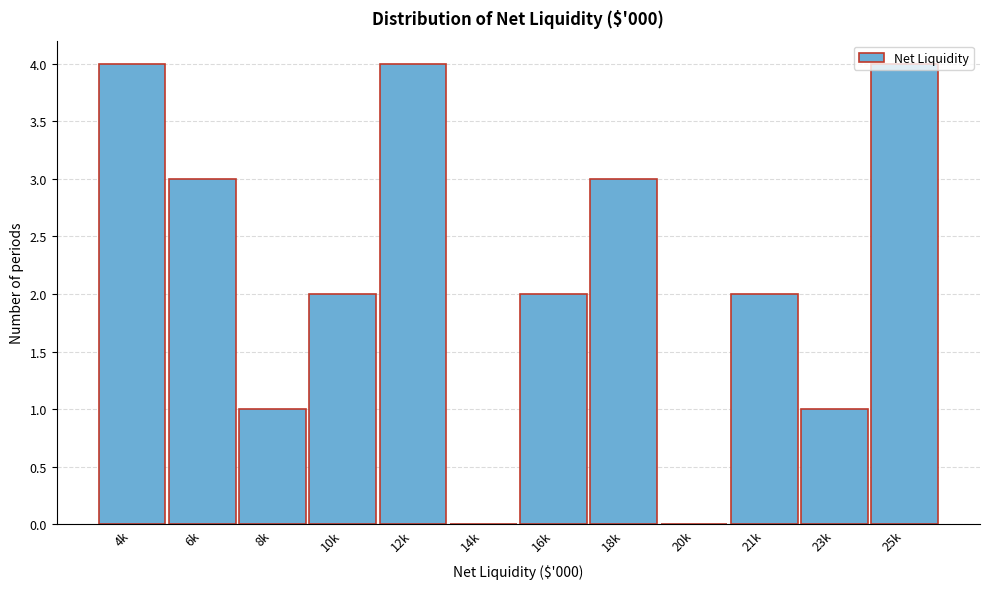

True or false: the data shows 1 at 18k.

False